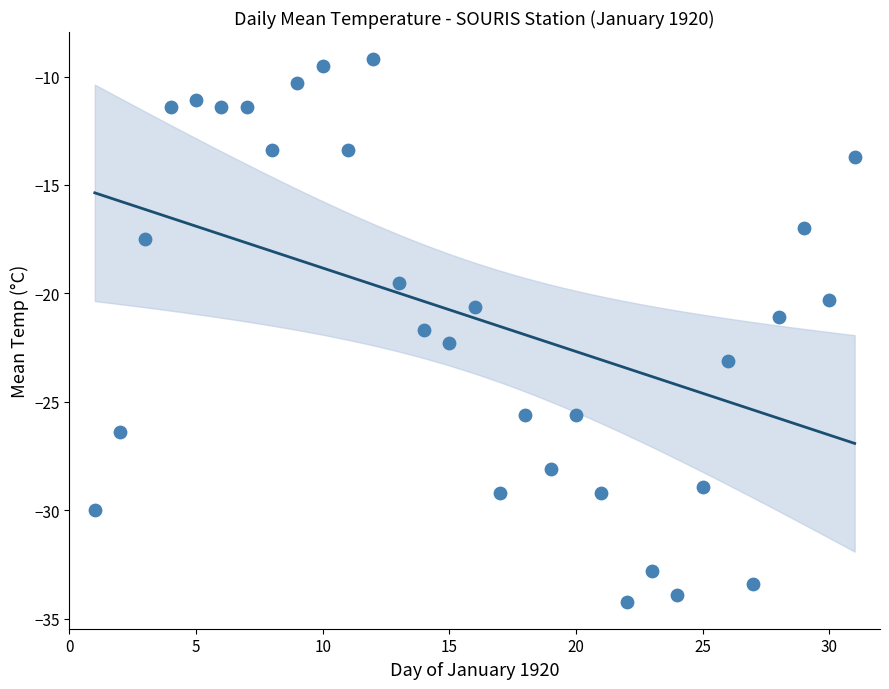

What is the range of Y values (max minus min)?

25.0